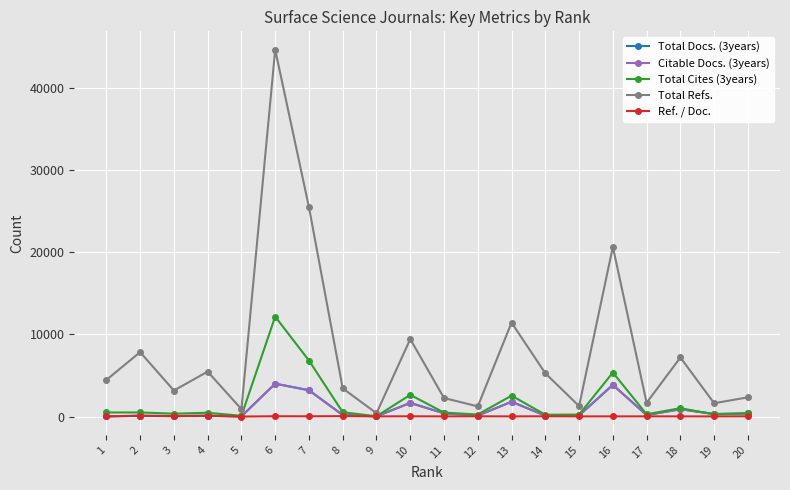

What is the difference between the highest and lowest values at 20?

2315